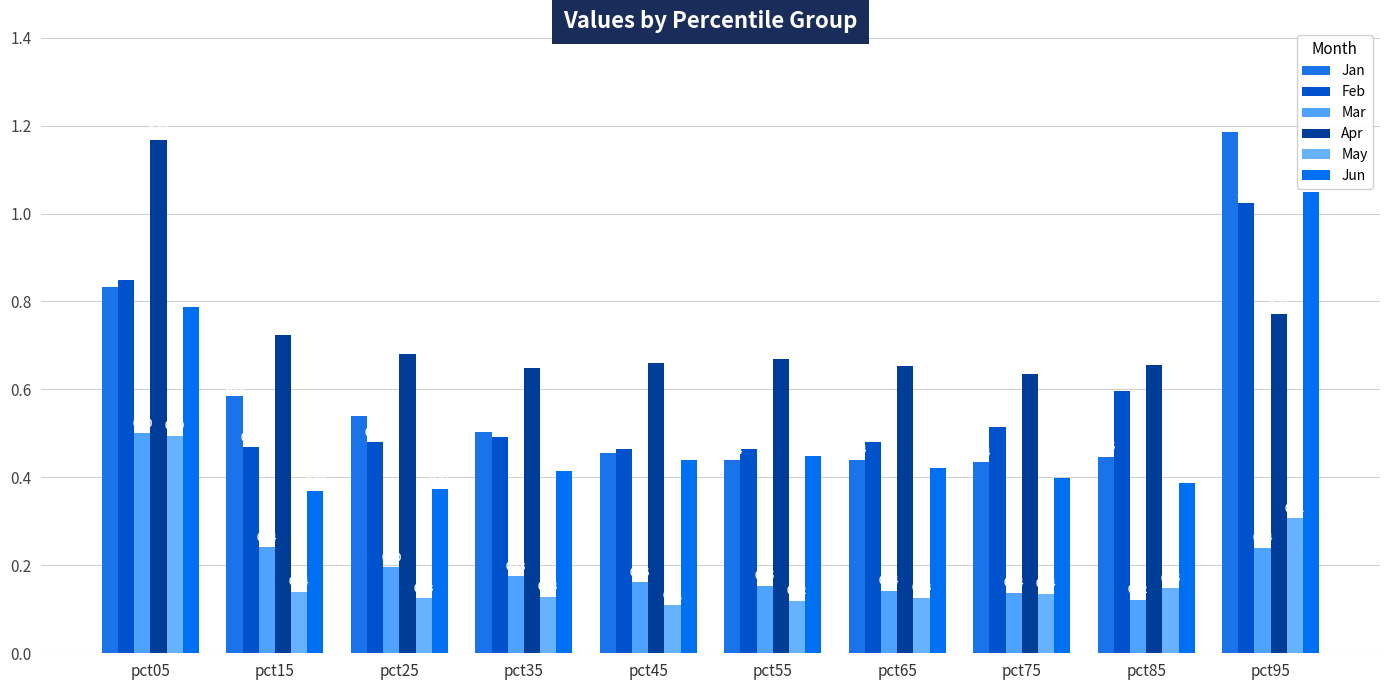

Is it true that Mar equals 0.1 at pct85?

True